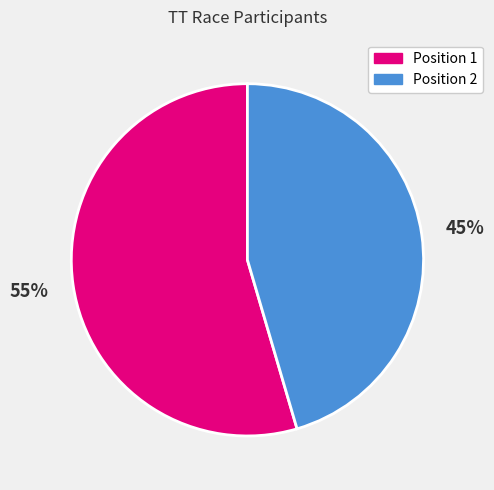

What is the smallest slice in the pie chart?

Position 2